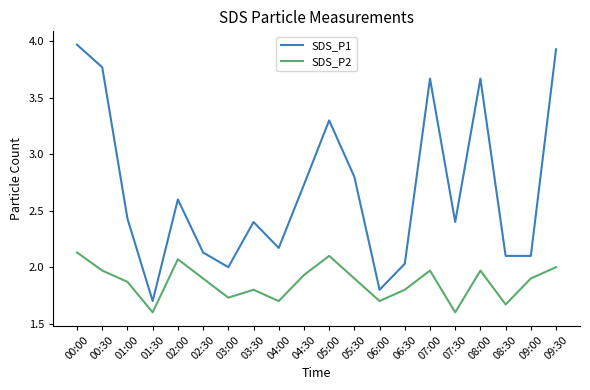

Is it true that SDS_P1 equals 2.4 at 01:00?

True